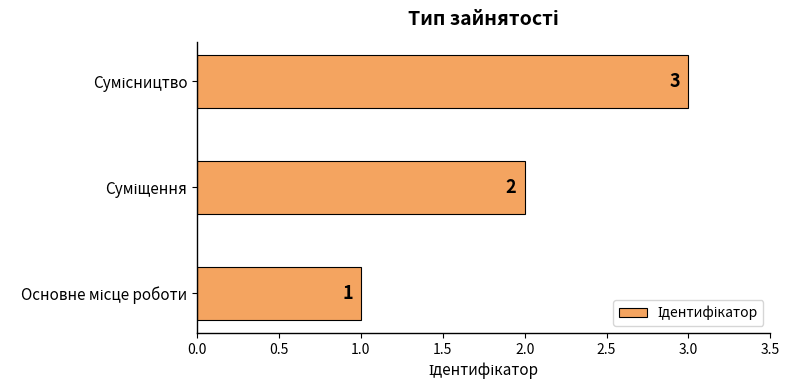

What is the sum of all values?

6